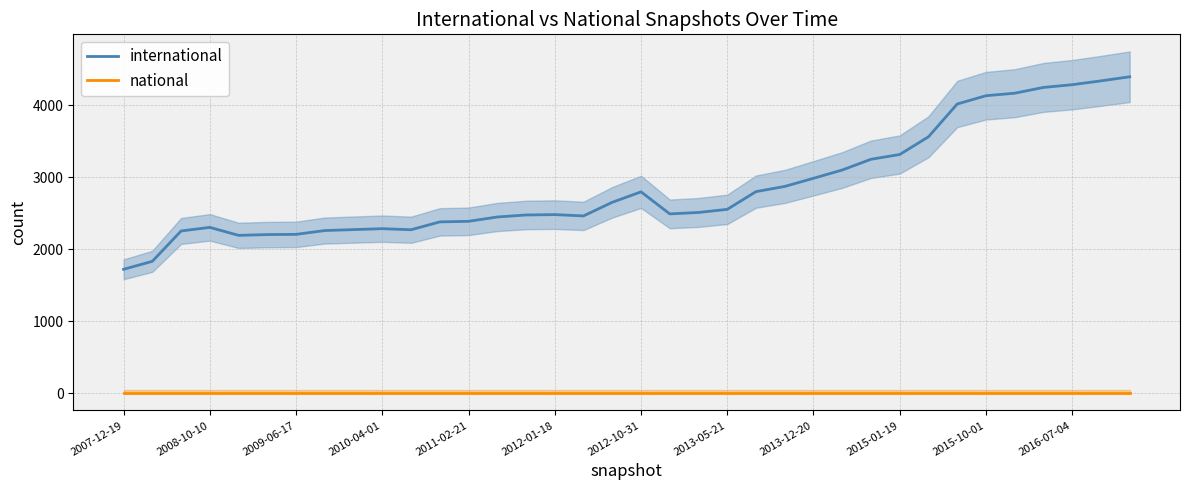

The value of international at 2007-12-19 is 1722. True or false?

True